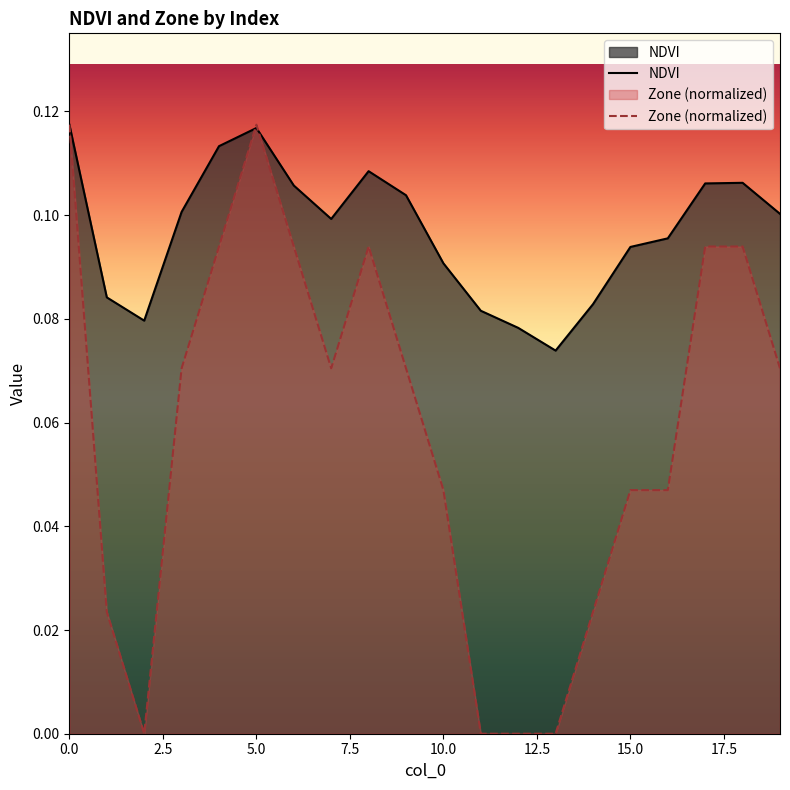

Which series has the widest spread of values?

Zone (normalized)